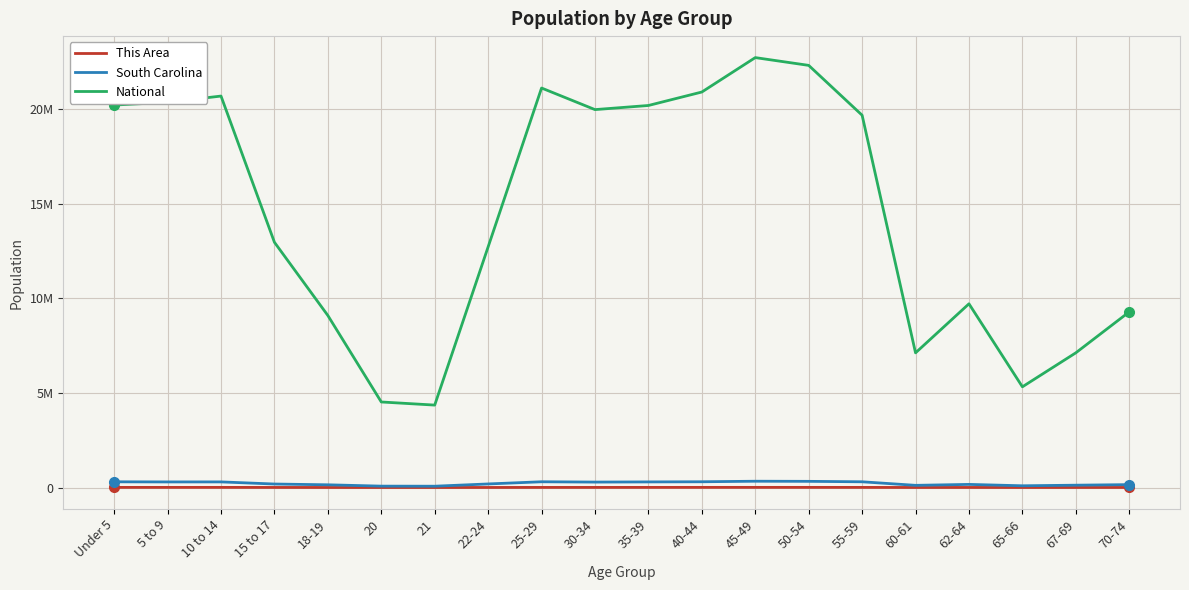

Rank the series by their maximum value, from highest to lowest.

National, South Carolina, This Area